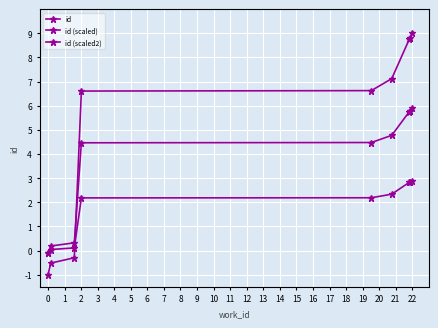

What is the minimum value for id?

-1.0